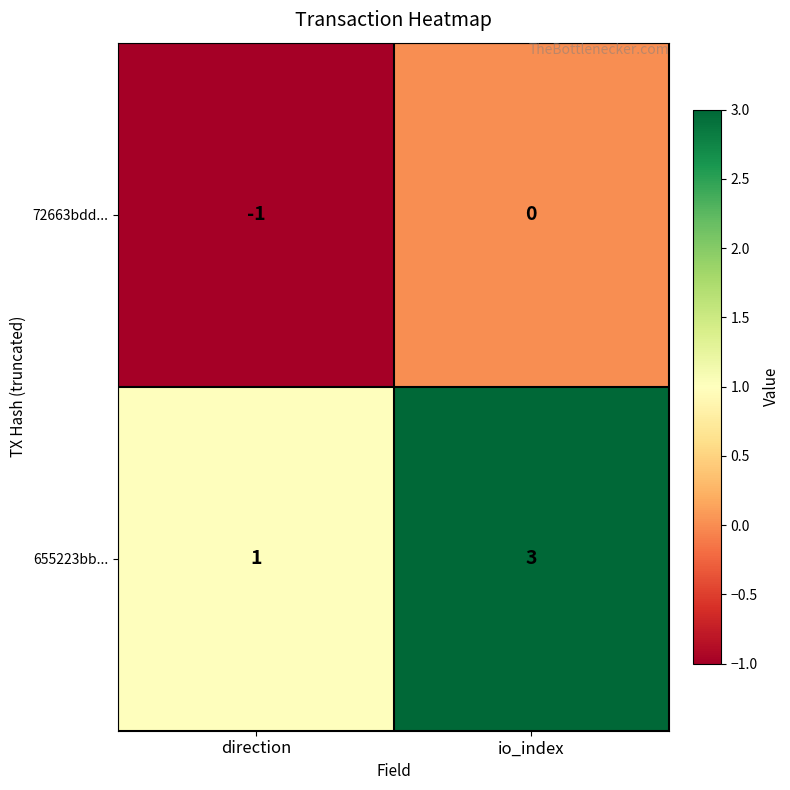

At which label is 72663bdd... closest to 0?

io_index